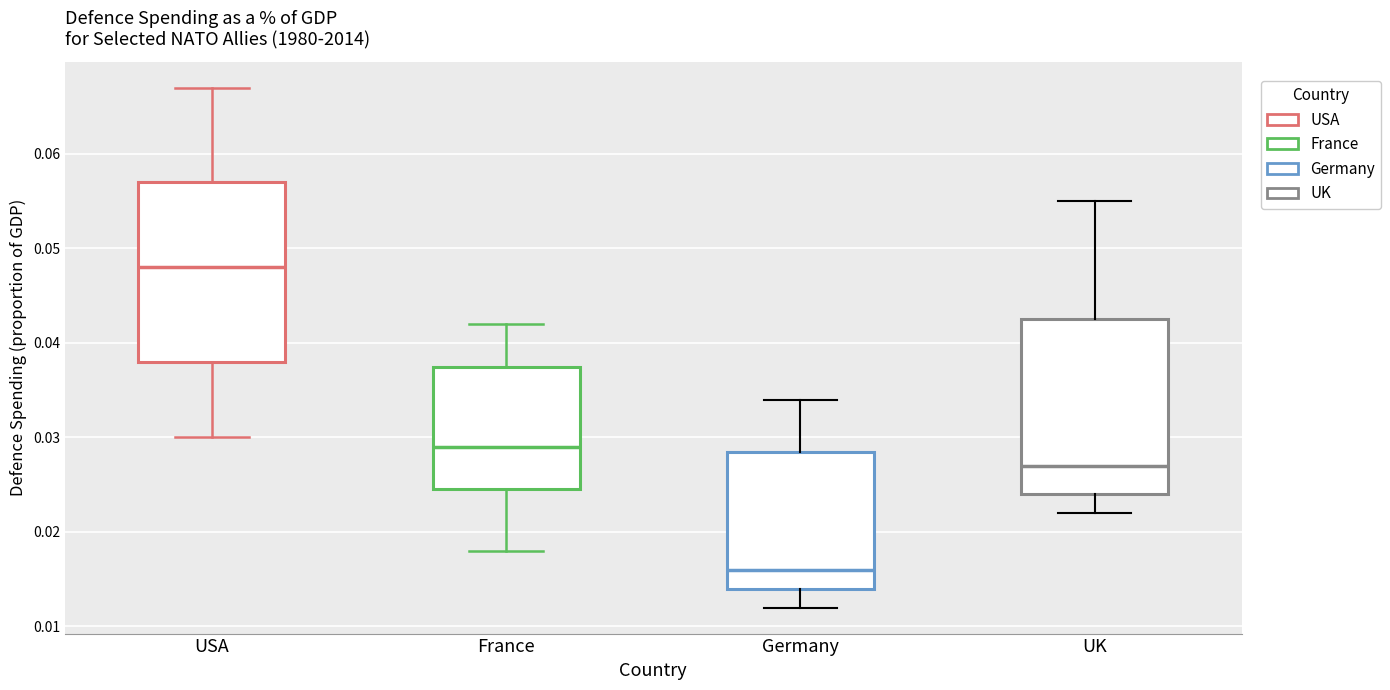

Reading left to right, transcribe this box plot: for each box, give where its median line is, the range the box spans, and where its two whiskers end, as read against the y-axis. The values are not printed on the chart, so give them approximately, as read against the axis.

USA: median 0.048, box 0.038 to 0.057, whiskers 0.030 to 0.067
France: median 0.029, box 0.025 to 0.038, whiskers 0.018 to 0.042
Germany: median 0.016, box 0.014 to 0.029, whiskers 0.012 to 0.034
UK: median 0.027, box 0.024 to 0.043, whiskers 0.022 to 0.055